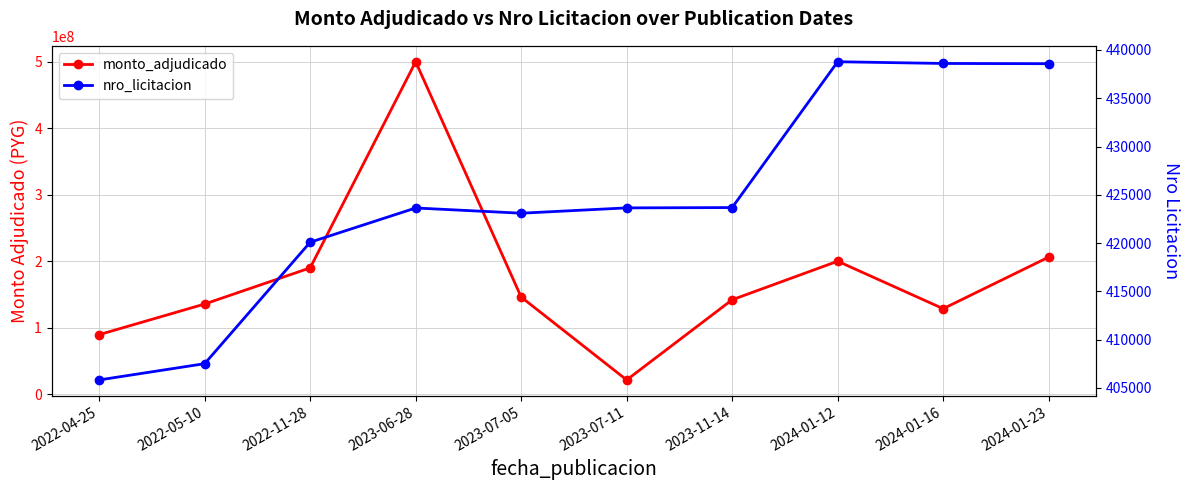

Is it true that monto_adjudicado equals 54397030 at 2022-11-28?

False